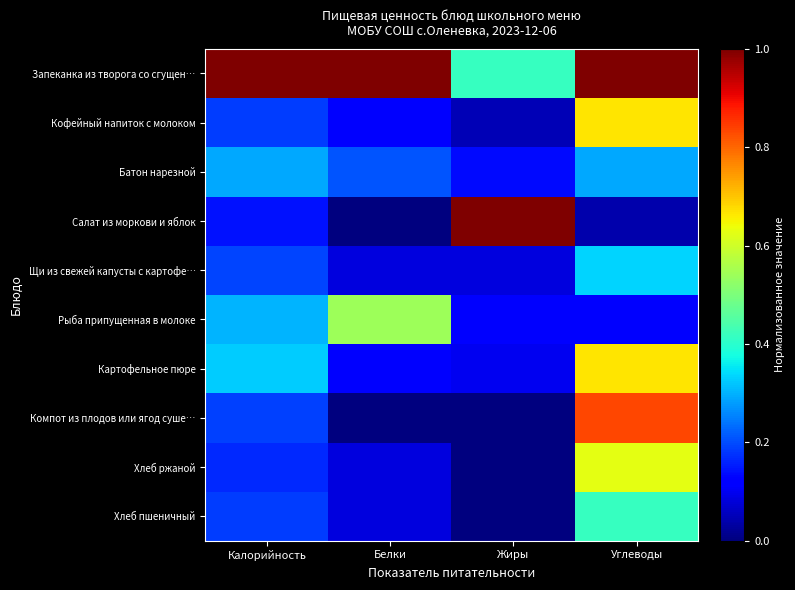

What is the maximum value shown in the chart?

1.0